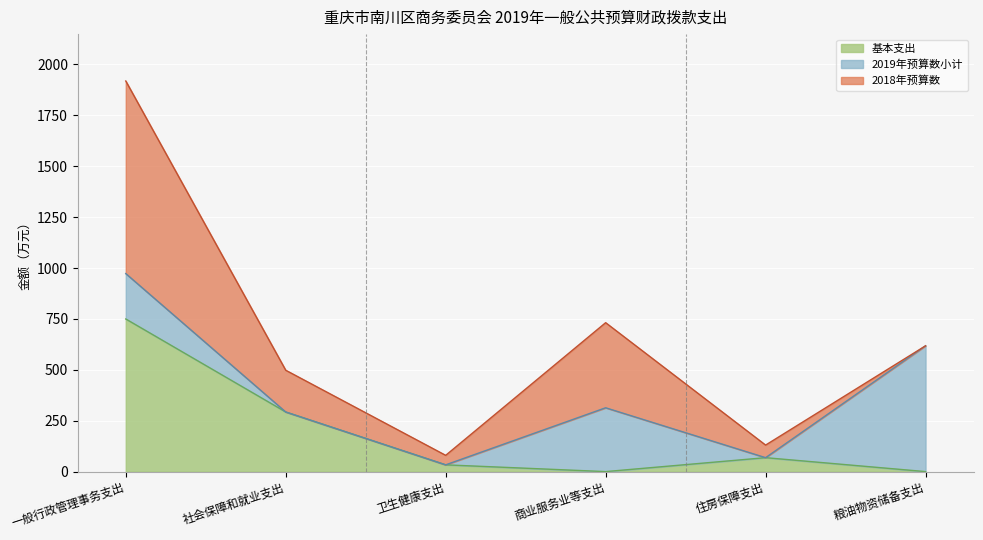

Is the value of 2019年预算数小计 at 社会保障和就业支出 greater than the value of 基本支出 at 商业服务业等支出?

Yes